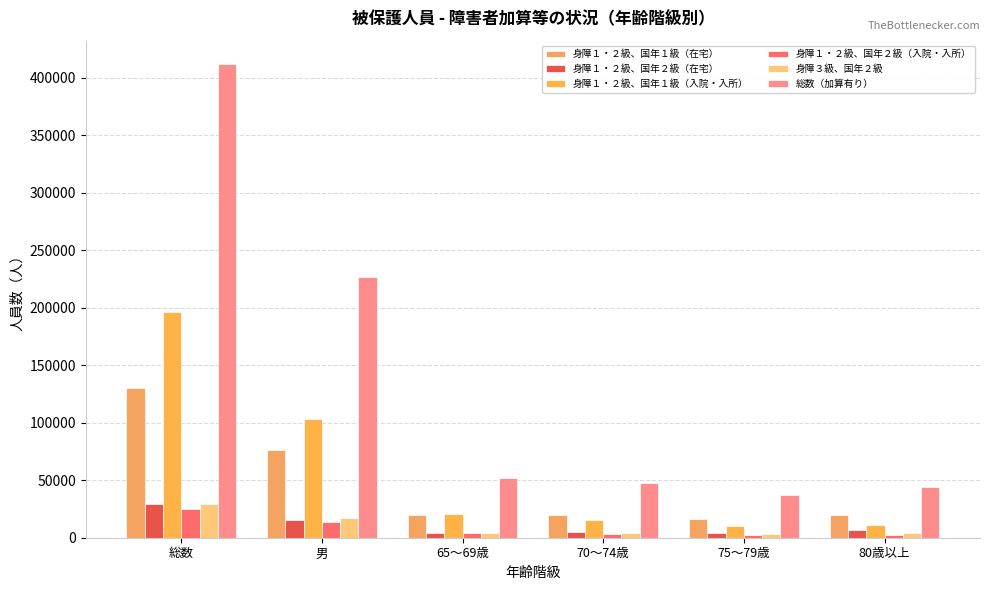

What position from the right is 総数?

6